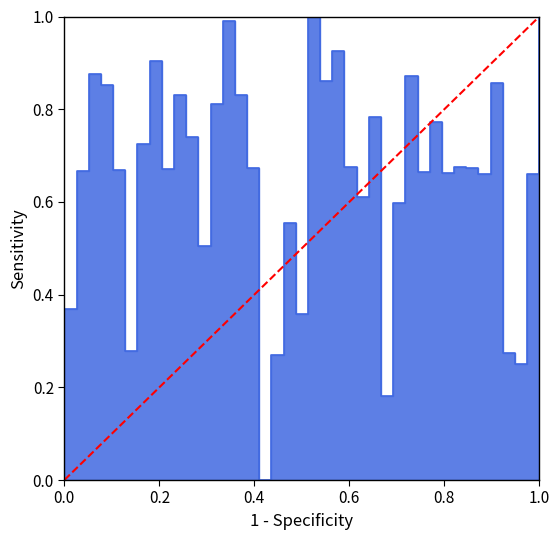

True or false: the data shows 0 at 0.0.

False